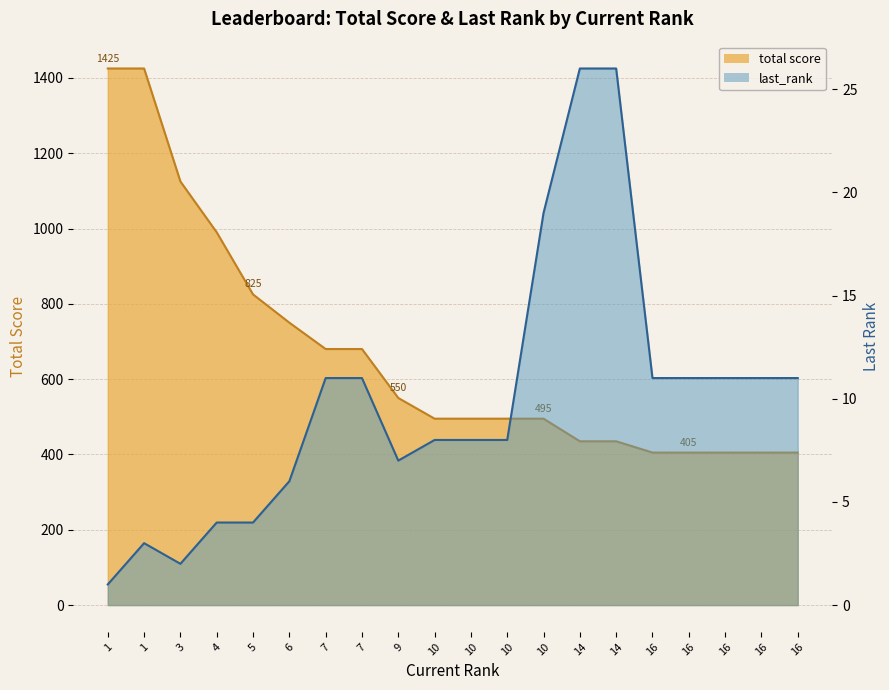

Rank the series by their average value, from lowest to highest.

last_rank, total score